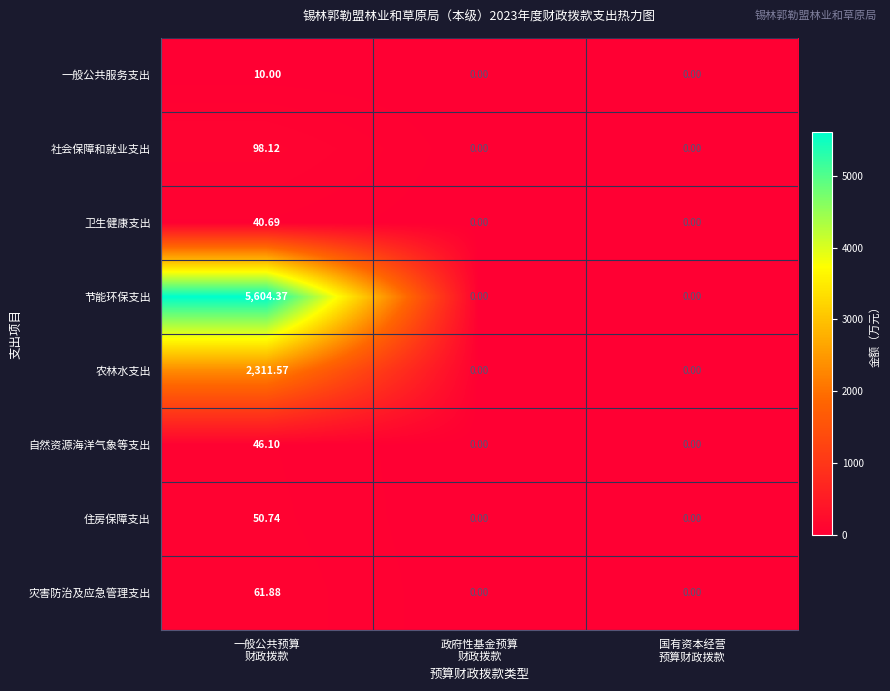

Which series has the largest range (max minus min)?

节能环保支出